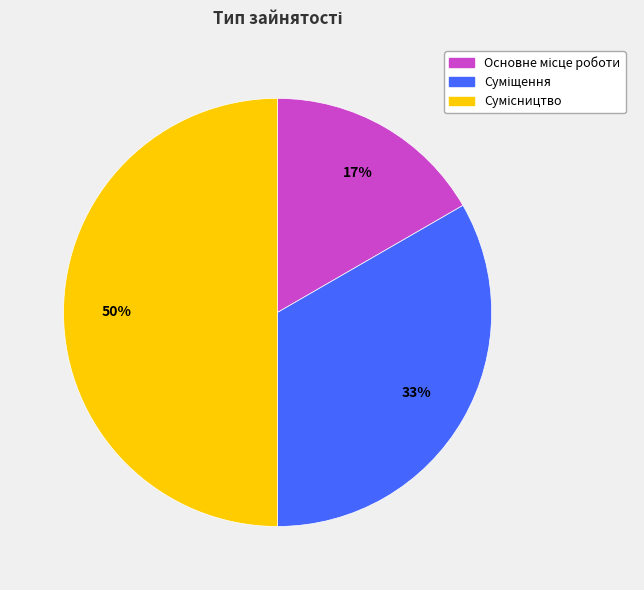

Count the number of slices in the pie.

3